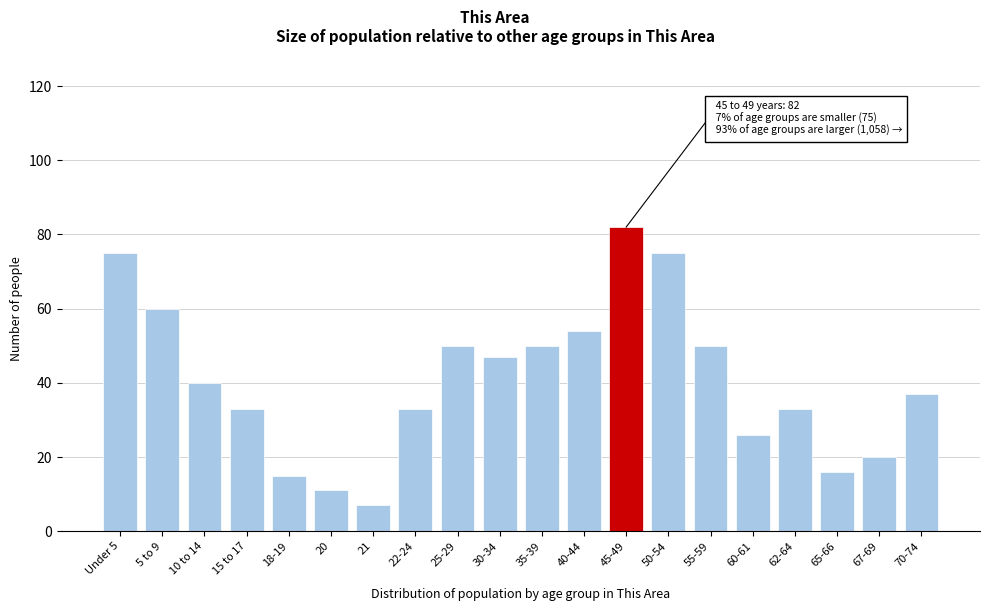

Reading right to left, transcribe all the data shown in this chart.

37	20	16	33	26	50	75	82	54	50	47	50	33	7	11	15	33	40	60	75